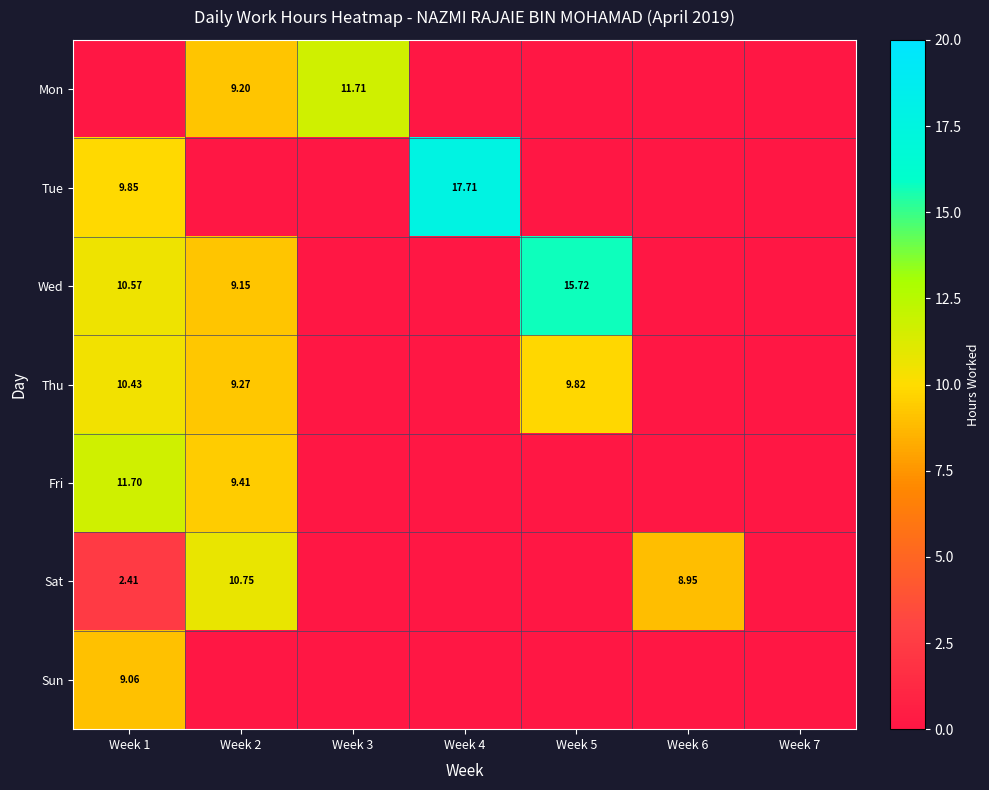

Count the number of categories in the chart.

7